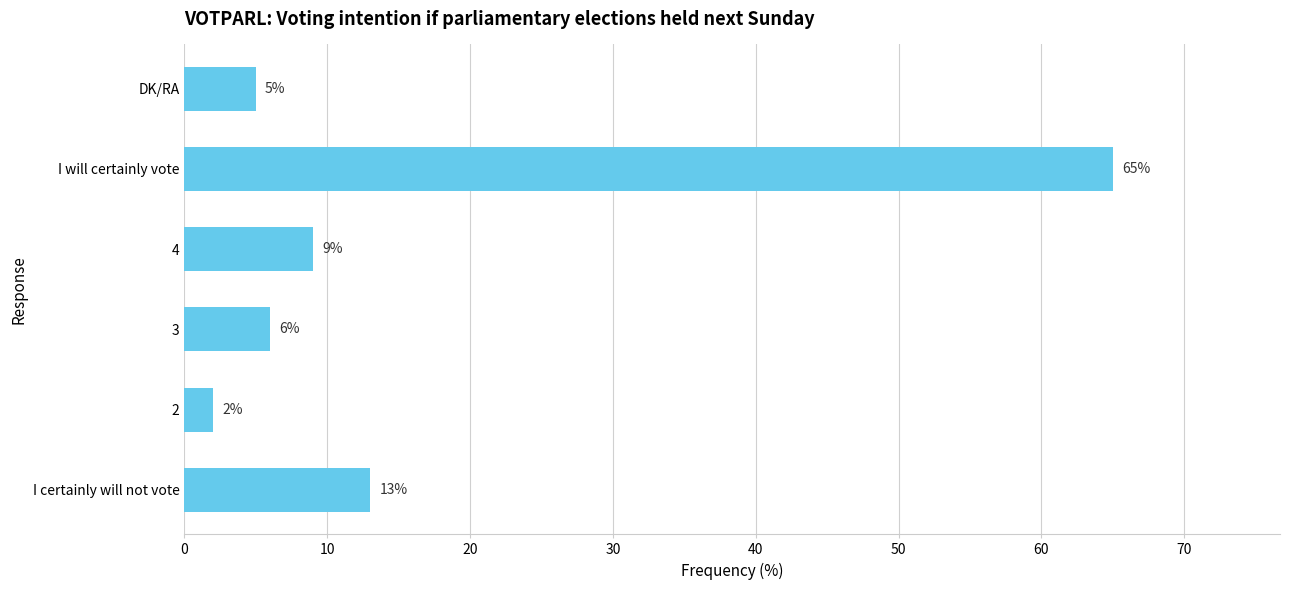

Rank the categories by value from lowest to highest.

2, DK/RA, 3, 4, I certainly will not vote, I will certainly vote